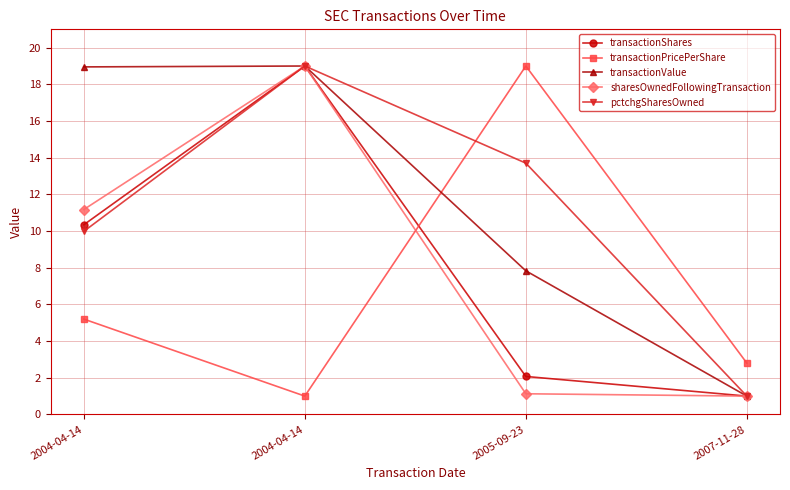

True or false: transactionPricePerShare and sharesOwnedFollowingTransaction intersect in this chart.

True